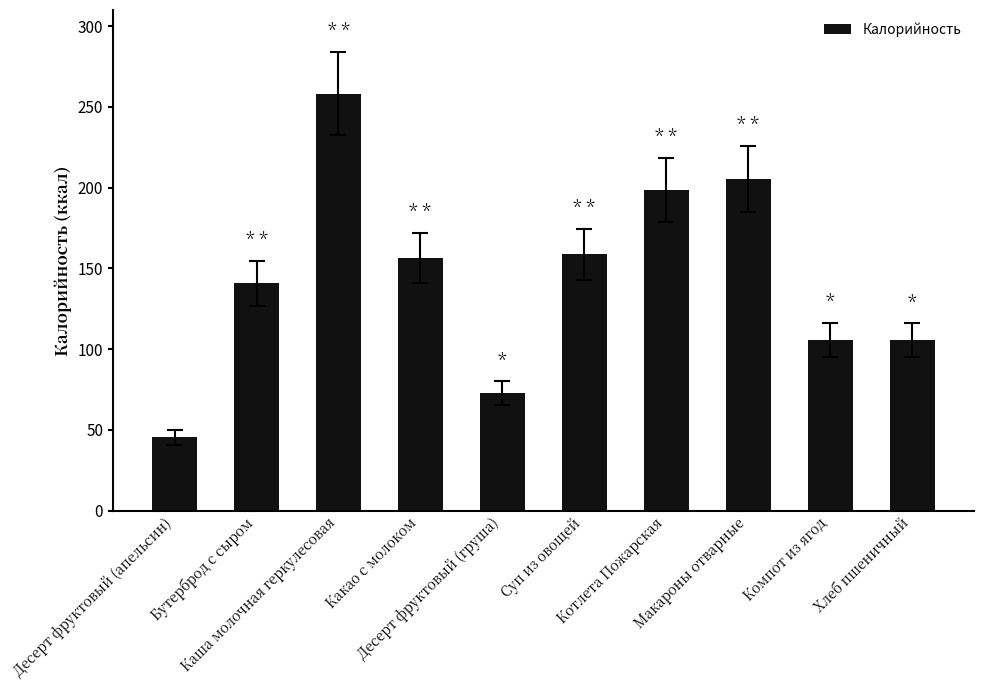

What is the label of the 3rd bar from the left?

Каша молочная геркулесовая